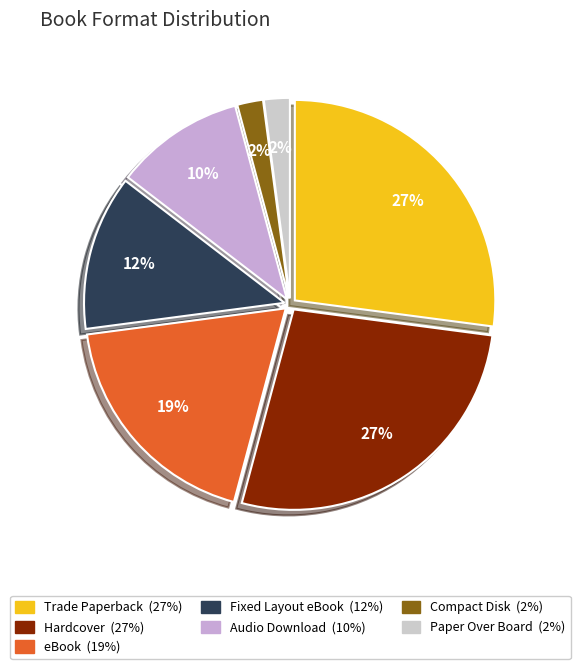

Count the number of slices in the pie.

7